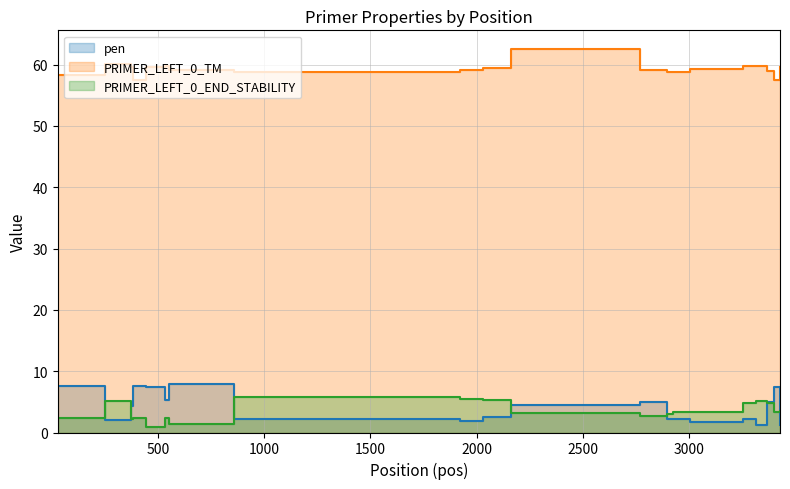

Which category has the highest value in the pen series?

550